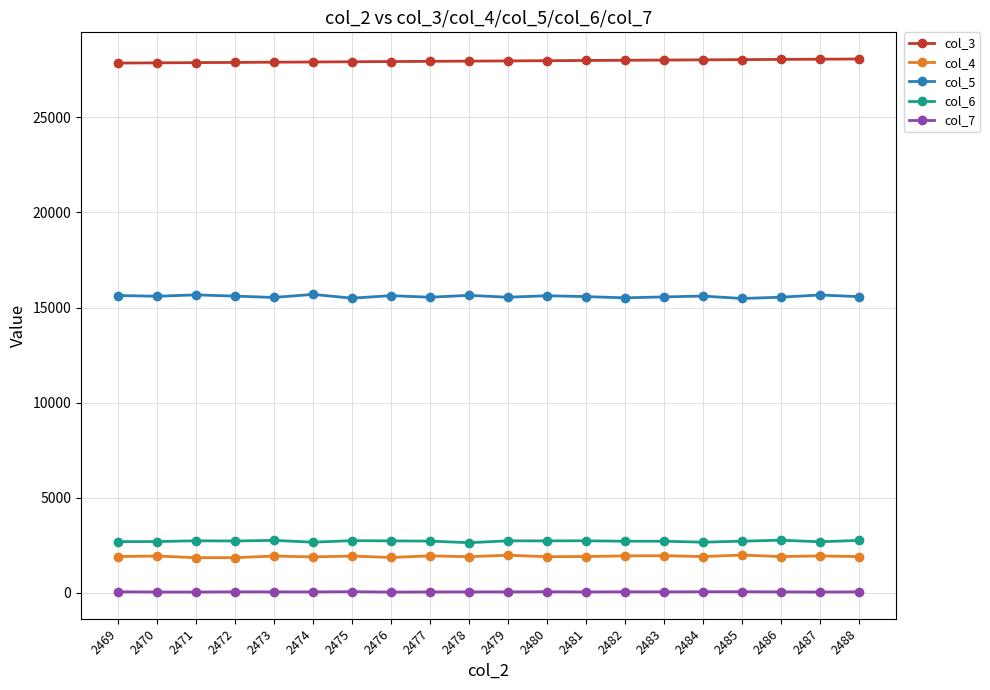

What is the total value across all series at 2484?

48254